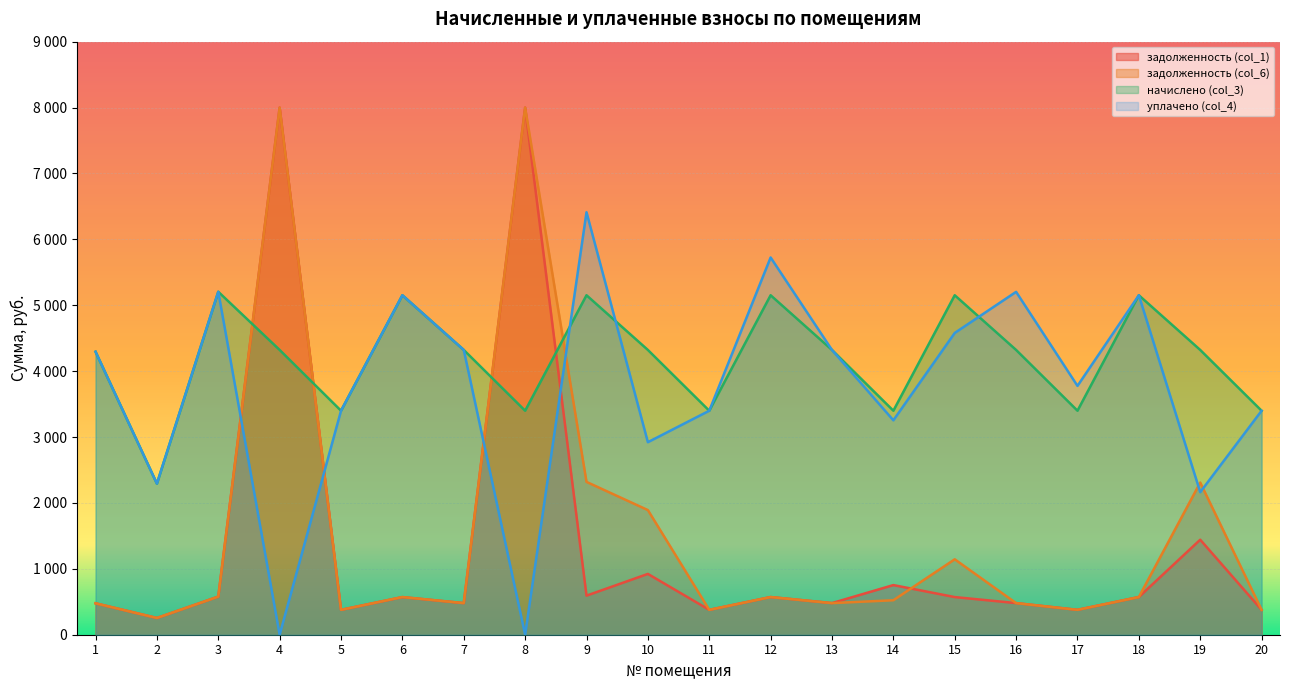

Which series has the largest total across all categories?

начислено (col_3)